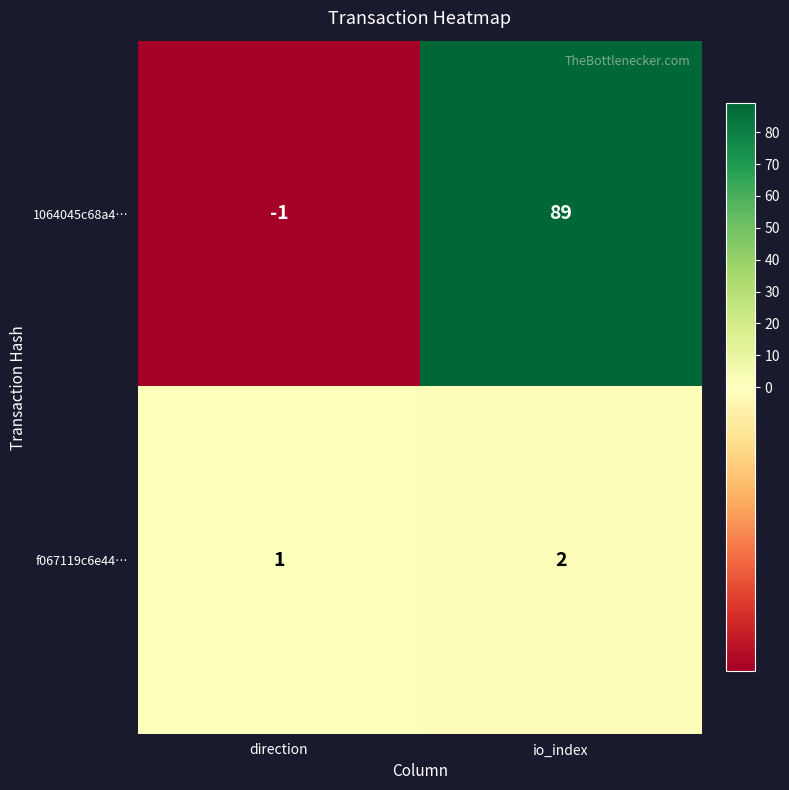

Which series has the largest range (max minus min)?

1064045c68a4…